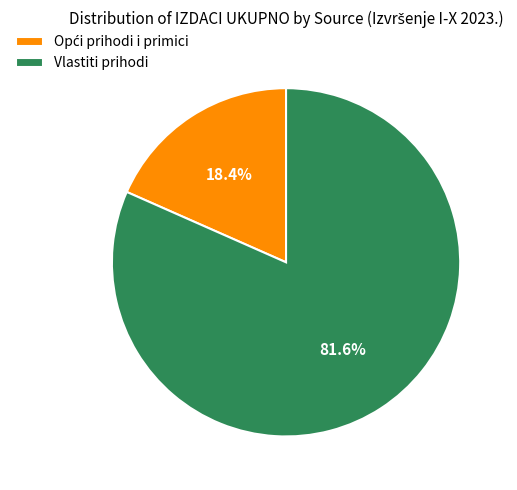

How many slices are in this pie chart?

2